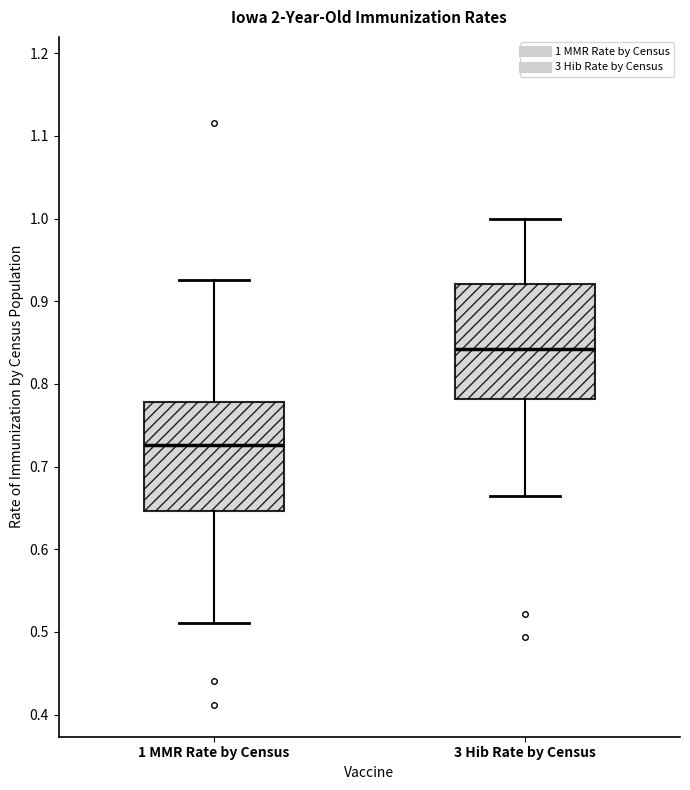

Which box's median line is the lowest?

1 MMR Rate by Census